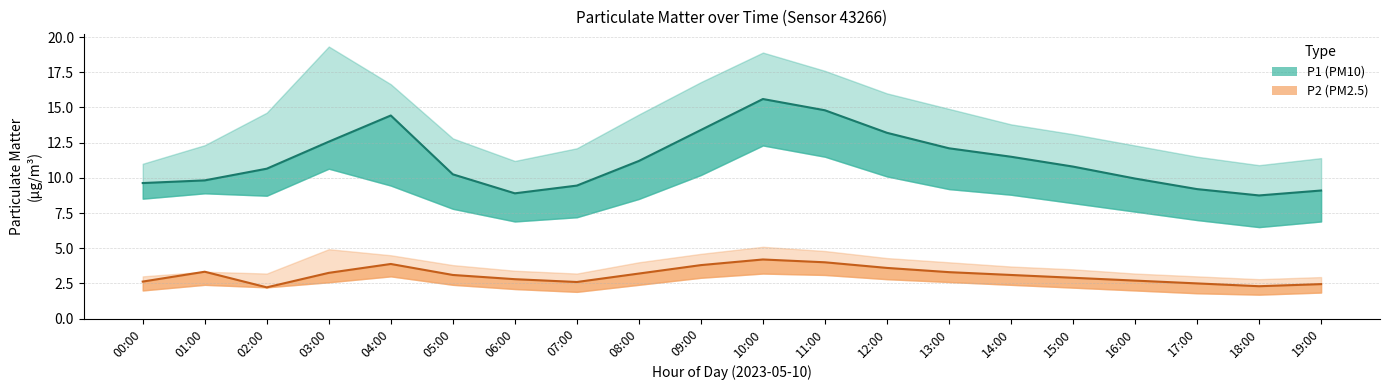

Where does the P1_lower series first go above 8?

00:00